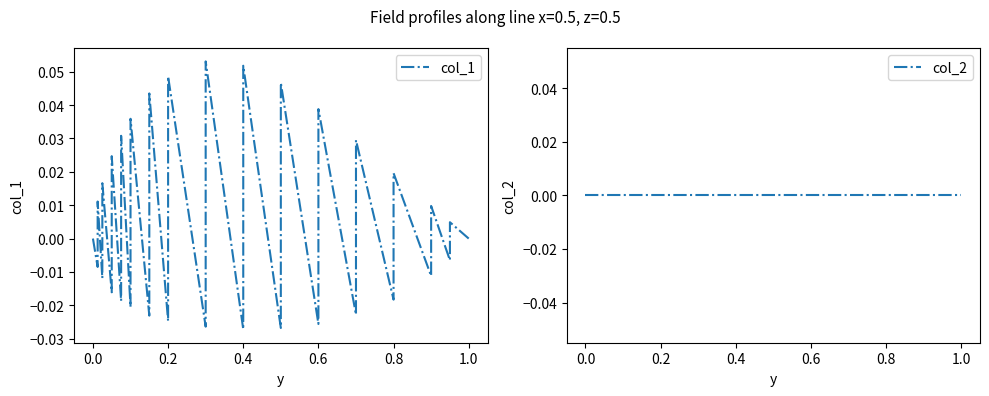

How many data points does each series have?

32